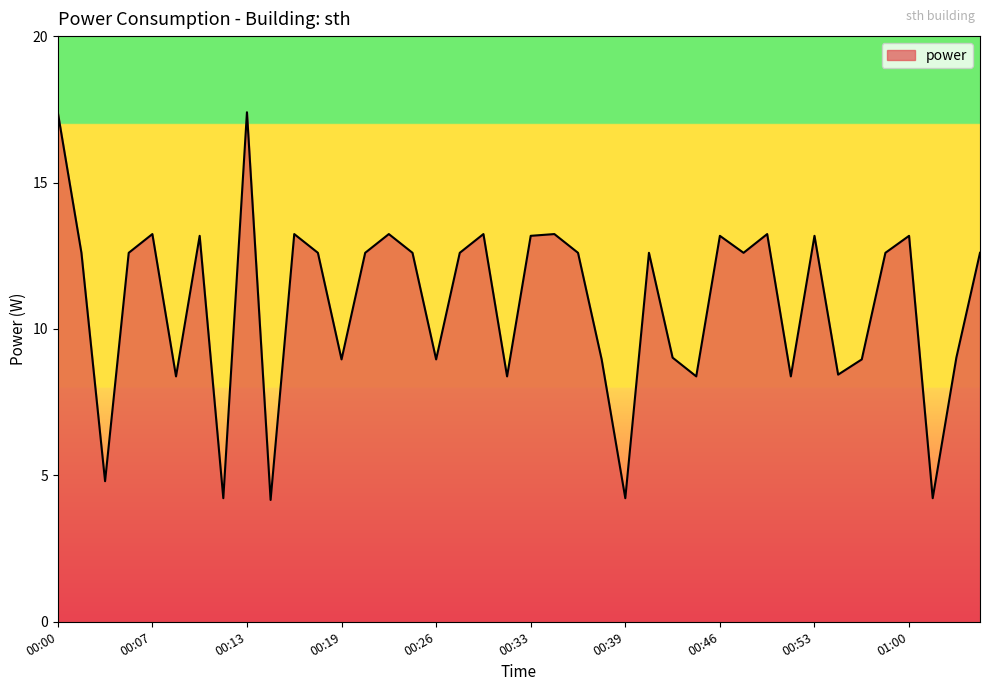

What is the difference between the maximum and minimum values?

13.2